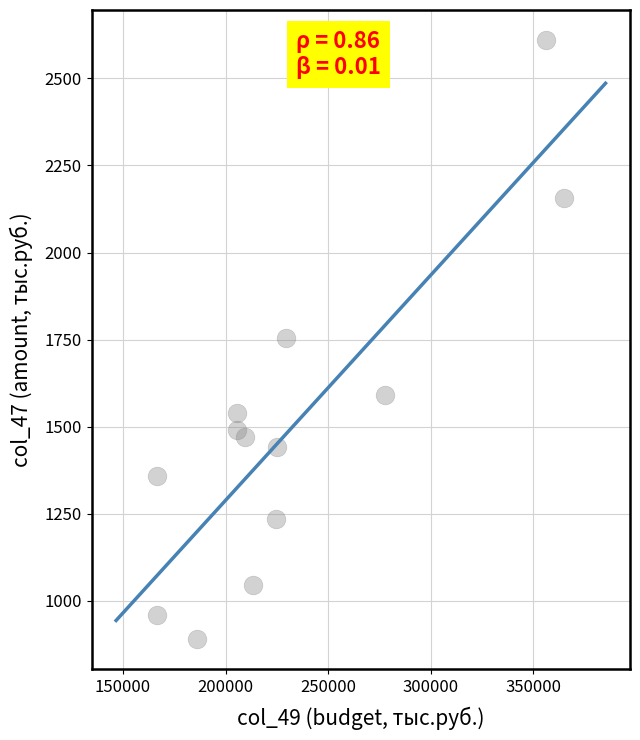

What is the range of Y values (max minus min)?

1719.2